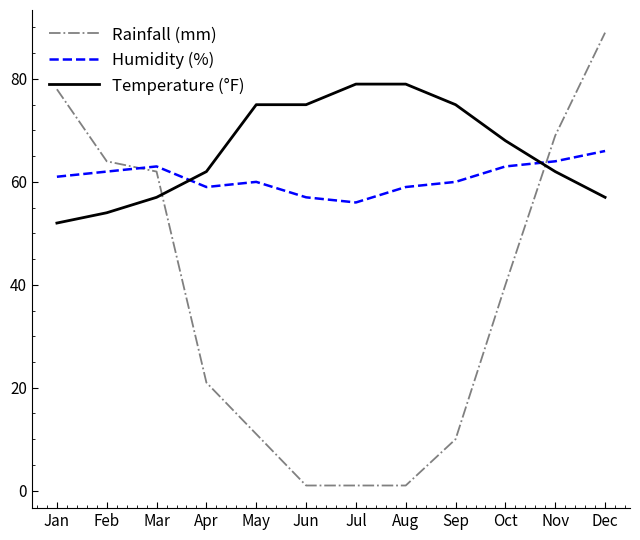

The value of Rainfall (mm) at Jul is 1. True or false?

True